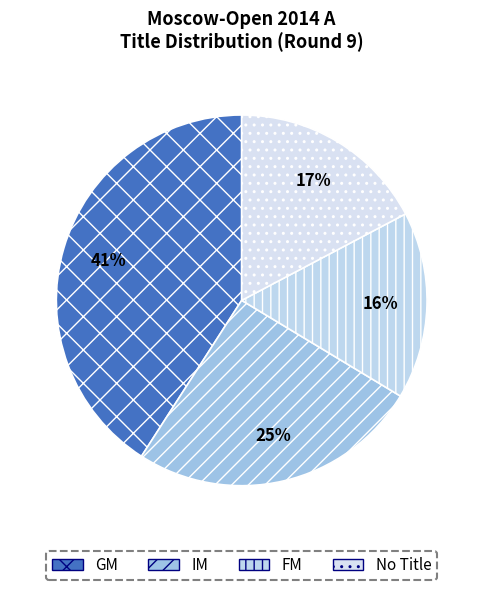

What is the ratio of the value at IM to the value at FM?

1.6